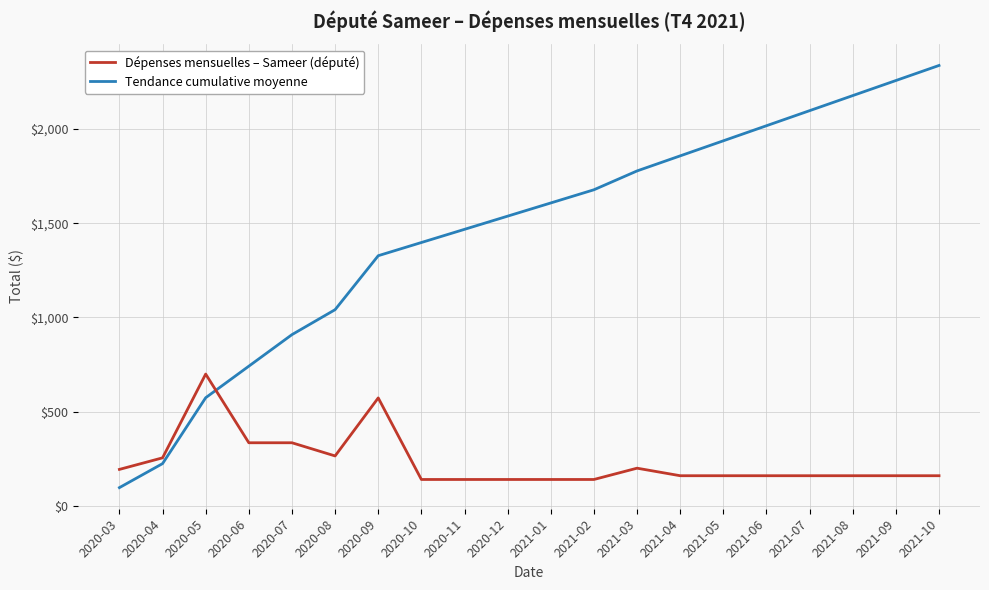

What is the total value across all series at 2020-10?

1537.3